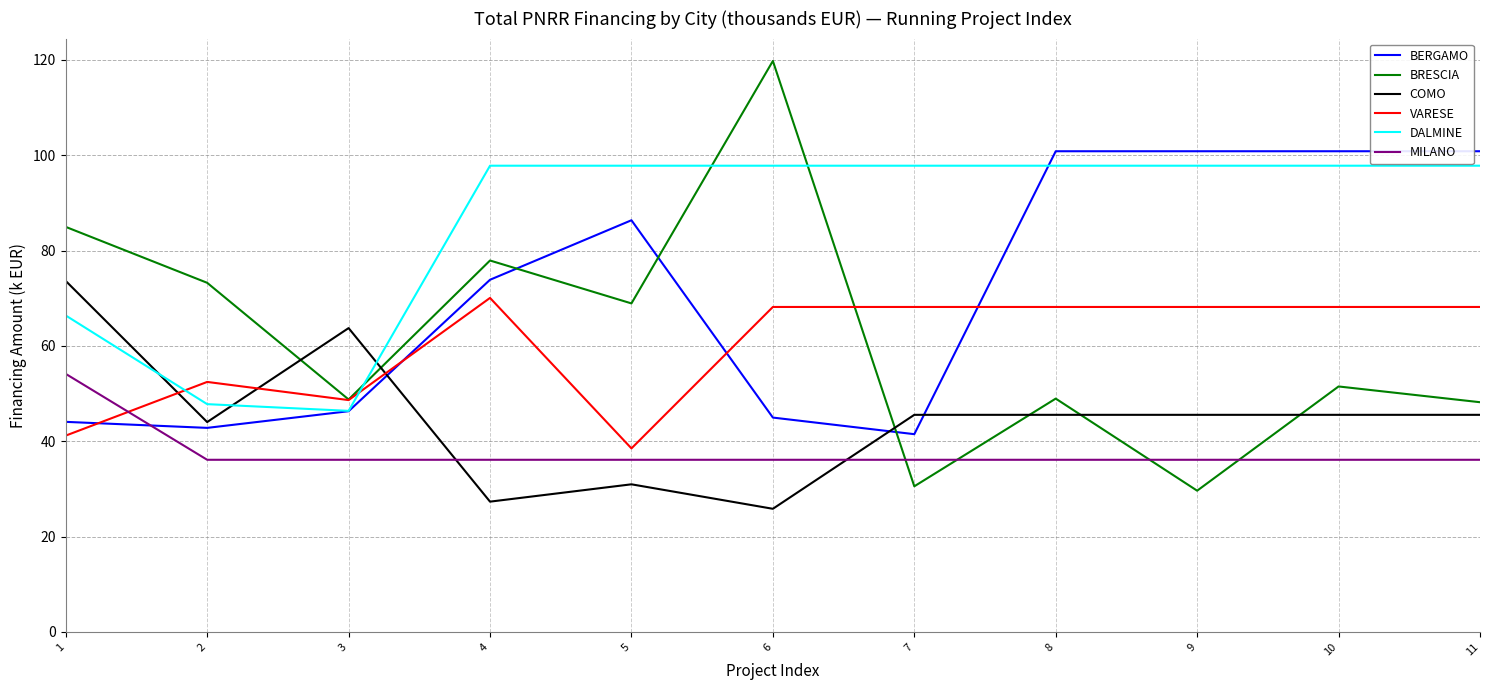

True or false: BRESCIA and COMO intersect in this chart.

True